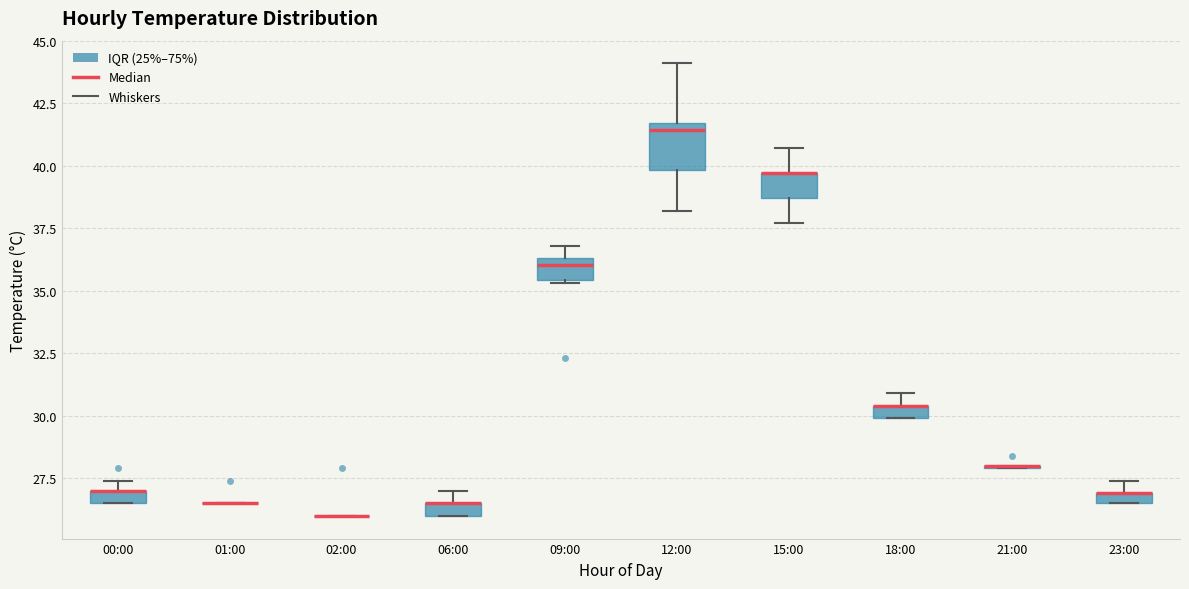

Where does the lower whisker of the box for 15:00 end on the y-axis? The values are not printed on the chart, so give them approximately, as read against the axis.

37.5